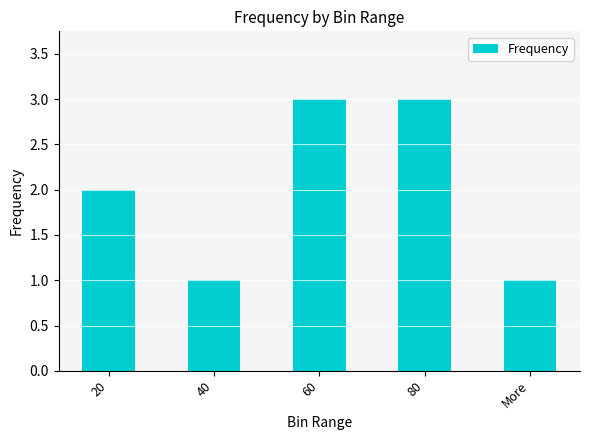

What is the change in value from 60 to More?

-2